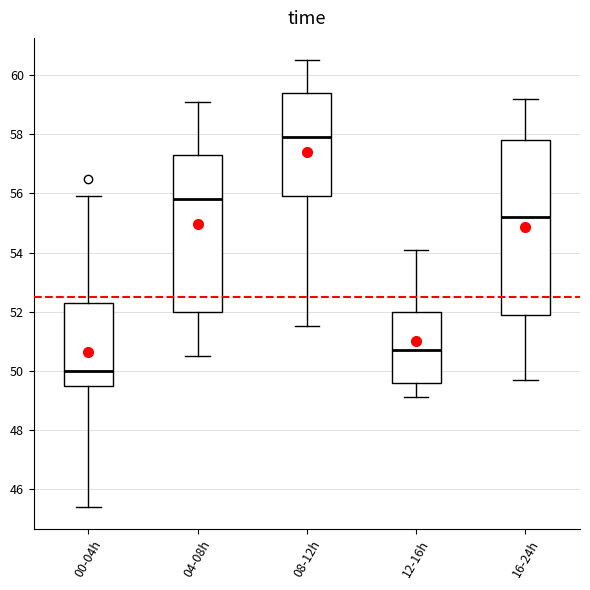

Where does the lower whisker of the box for 00-04h end on the y-axis? The values are not printed on the chart, so give them approximately, as read against the axis.

45.4